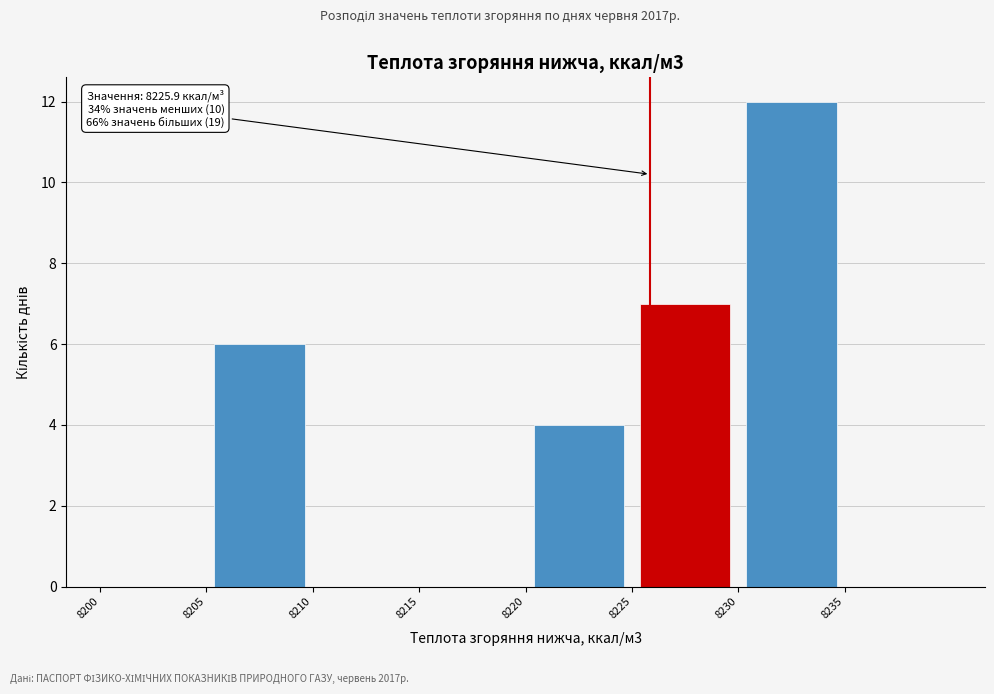

Over which range of the x-axis is the bar tallest?

8230 to 8235